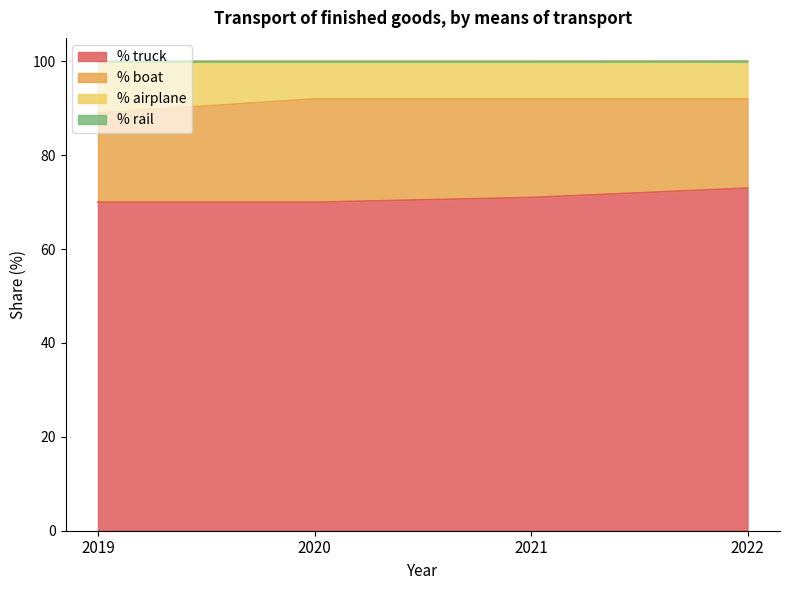

Where is % truck nearest to the value 71?

2021